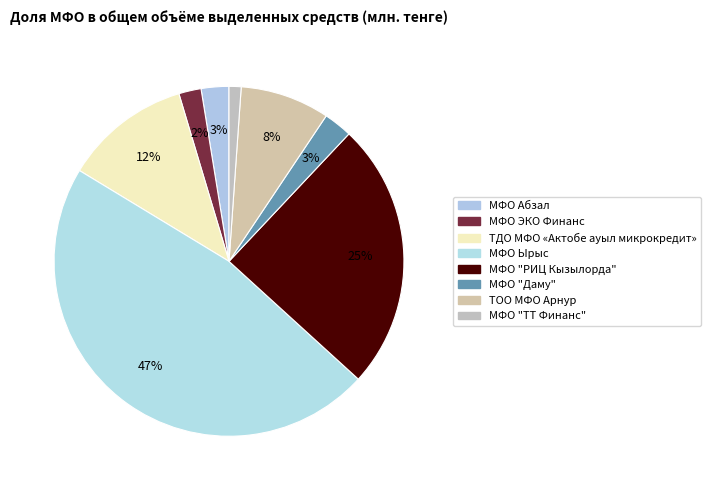

How many slices are in this pie chart?

8